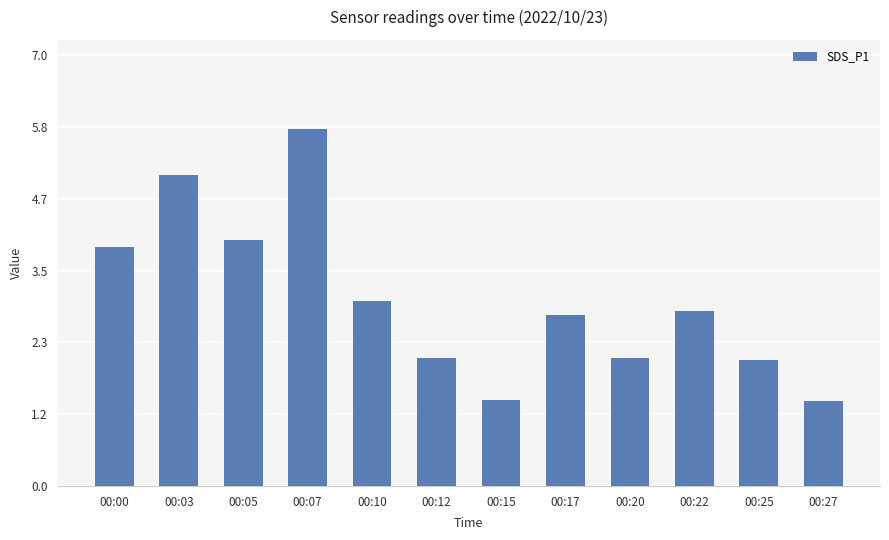

Between 00:20 and 00:22, which is larger?

00:22